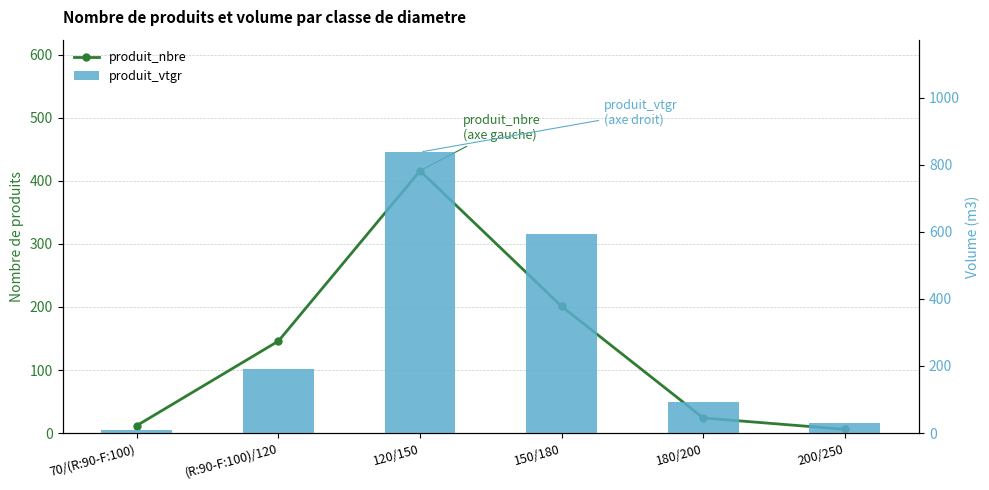

What value does the produit_nbre series have at 200/250?

6.0